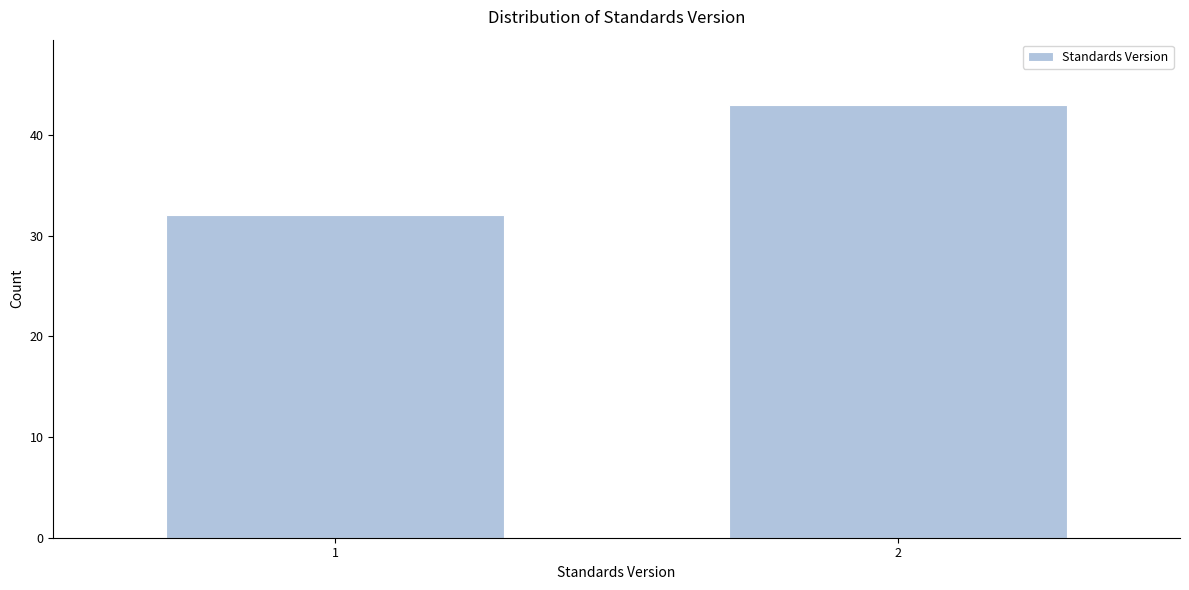

Reading left to right, transcribe all the data shown in this chart.

1=32	2=43